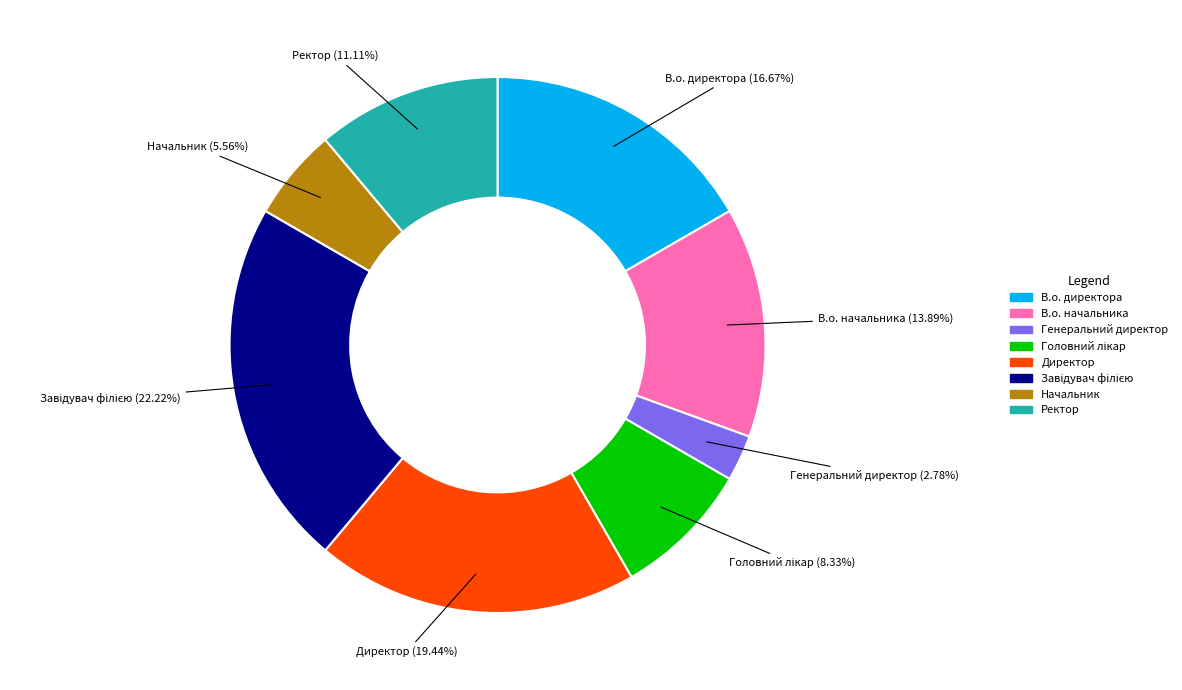

What is the smallest slice in the pie chart?

Генеральний директор